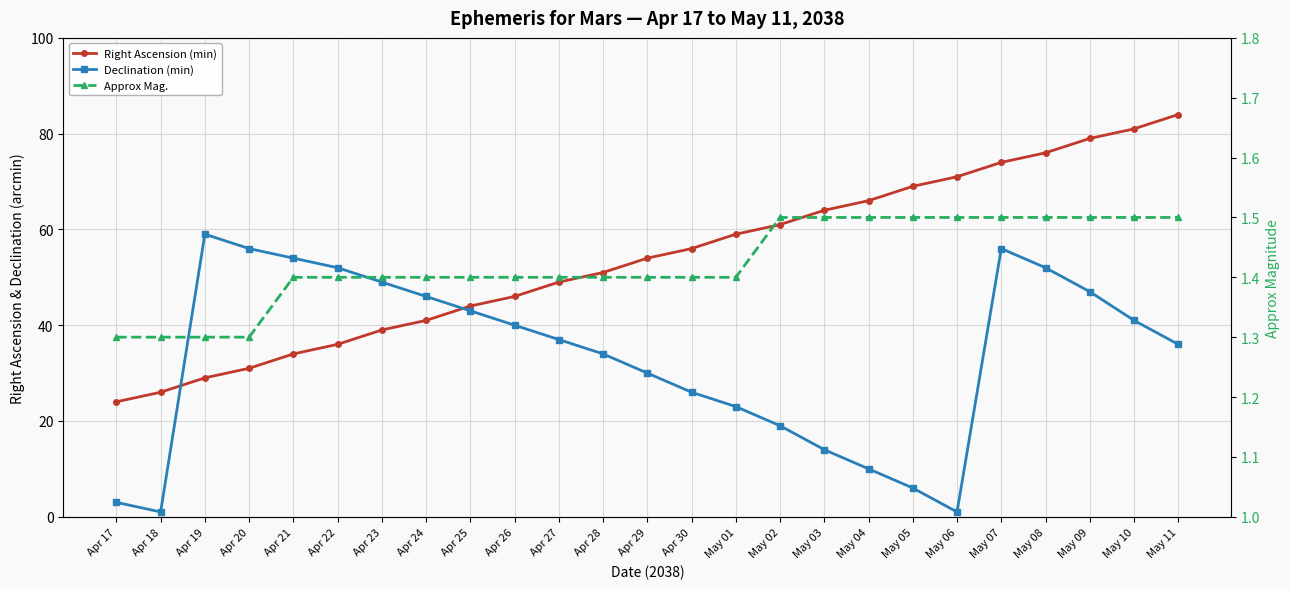

True or false: Declination (min) and Approx Mag. intersect in this chart.

True